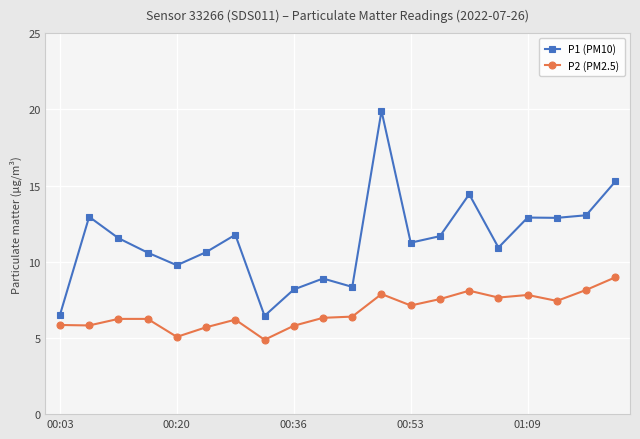

What is the average value of the P1 (PM10) series?

11.4